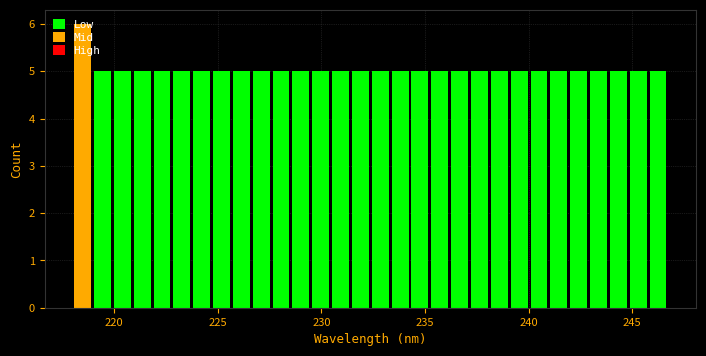

Around what value on the x-axis is the tallest bar? Give the approximate position of its centre, as read against the axis.

218.5